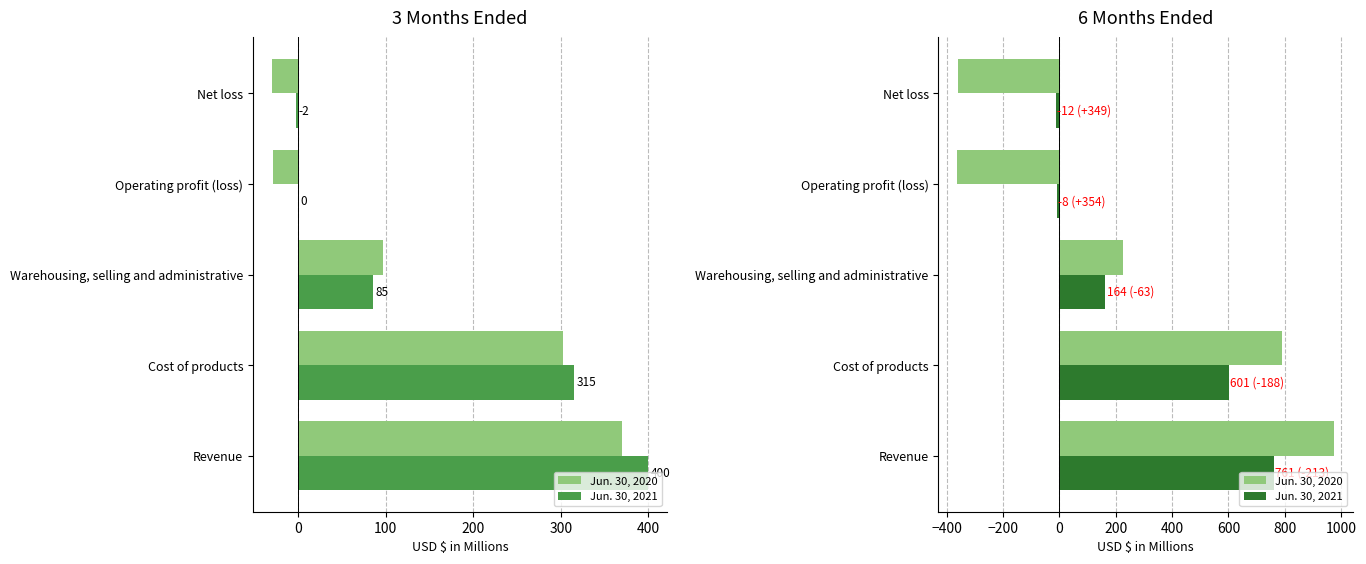

Which series has the widest spread of values?

Jun. 30, 2020